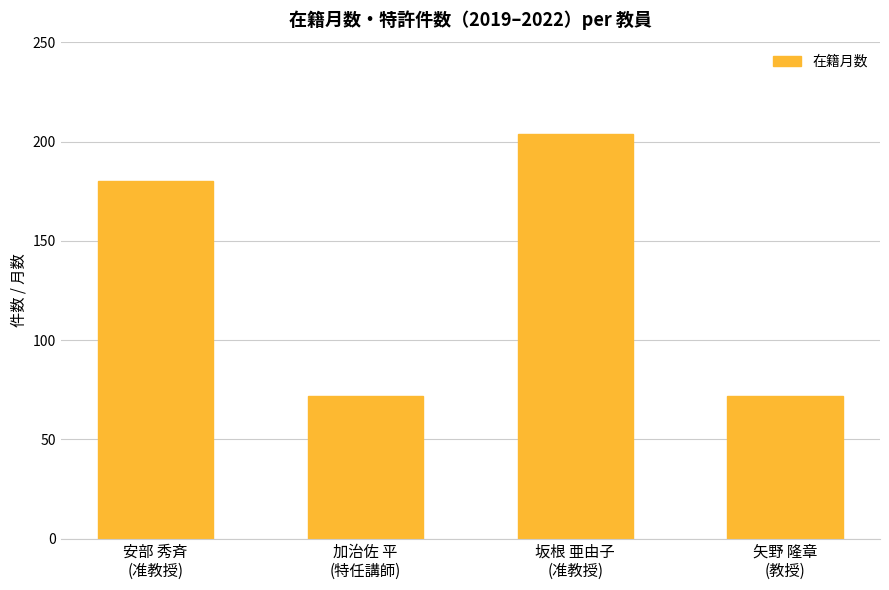

How many data points does each series have?

4